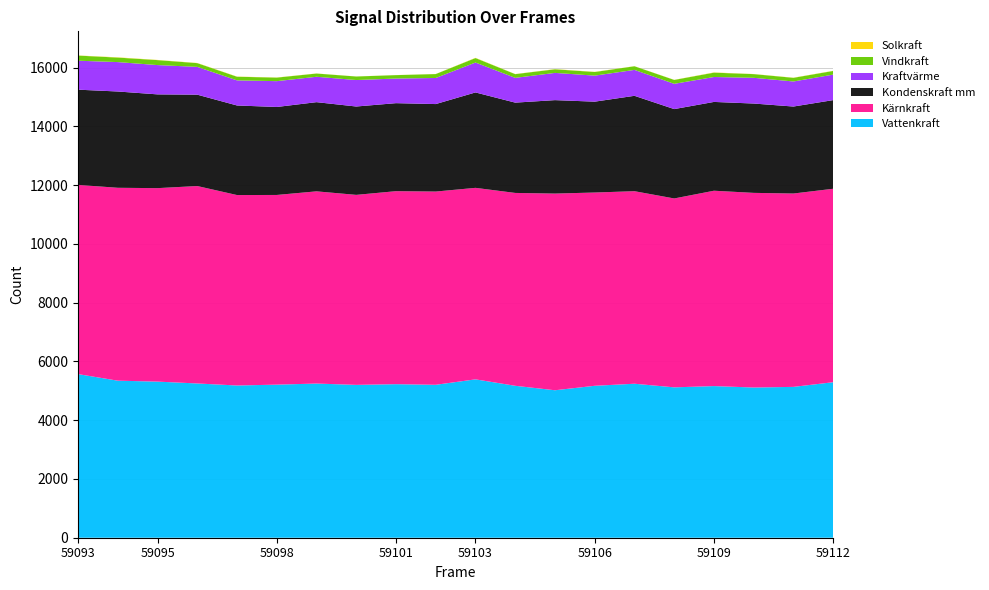

Reading left to right, transcribe all the data shown in this chart.

Series A: 59093=5570	59094=5346	59095=5314	59096=5251	59097=5182	59098=5211	59099=5248	59100=5203	59101=5227	59102=5206	59103=5391	59104=5172	59105=5020	59106=5172	59107=5242	59108=5119	59109=5162	59110=5113	59111=5135	59112=5294
Series B: 59093=6441	59094=6566	59095=6586	59096=6721	59097=6483	59098=6457	59099=6543	59100=6468	59101=6570	59102=6578	59103=6519	59104=6565	59105=6695	59106=6579	59107=6554	59108=6430	59109=6650	59110=6626	59111=6582	59112=6585
Series C: 59093=3241	59094=3278	59095=3192	59096=3110	59097=3049	59098=2995	59099=3036	59100=3008	59101=2996	59102=2978	59103=3248	59104=3074	59105=3181	59106=3093	59107=3247	59108=3042	59109=3023	59110=3041	59111=2961	59112=3018
Series D: 59093=986	59094=1001	59095=997	59096=946	59097=854	59098=879	59099=864	59100=901	59101=838	59102=888	59103=1018	59104=843	59105=927	59106=886	59107=882	59108=860	59109=848	59110=876	59111=853	59112=868
Series E: 59093=174	59094=153	59095=169	59096=127	59097=124	59098=120	59099=110	59100=120	59101=116	59102=133	59103=152	59104=126	59105=123	59106=123	59107=124	59108=132	59109=148	59110=125	59111=124	59112=124
Series F: 59093=5	59094=9	59095=7	59096=6	59097=6	59098=5	59099=3	59100=2	59101=2	59102=3	59103=8	59104=4	59105=6	59106=6	59107=3	59108=4	59109=8	59110=4	59111=5	59112=6